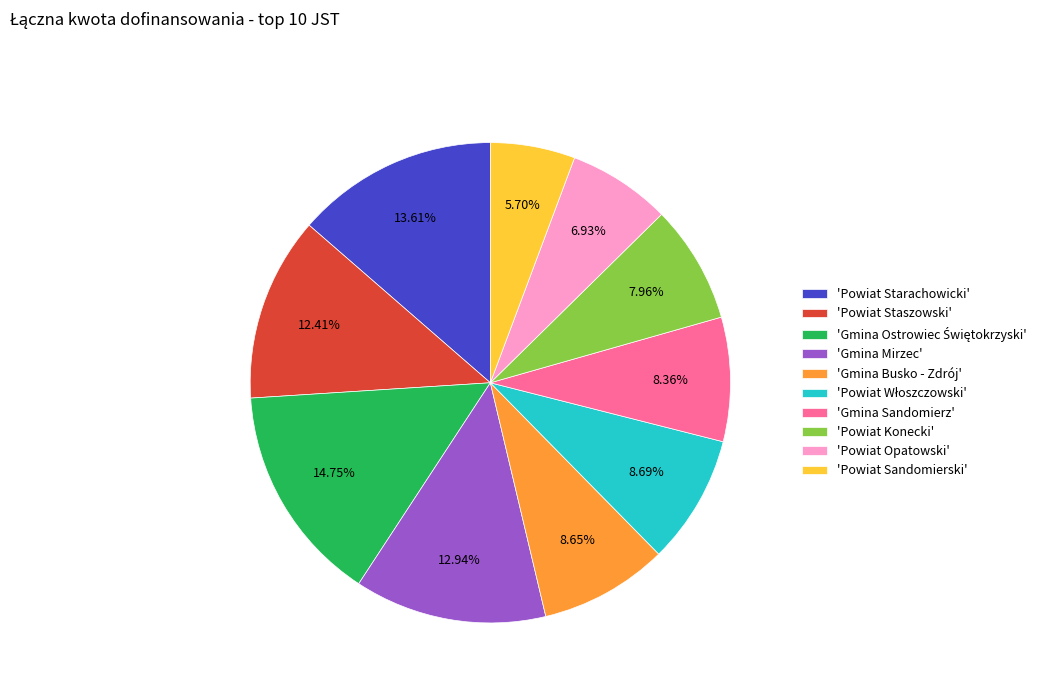

Do 'Powiat Staszowski' and 'Gmina Sandomierz' together represent more than half of the pie?

No